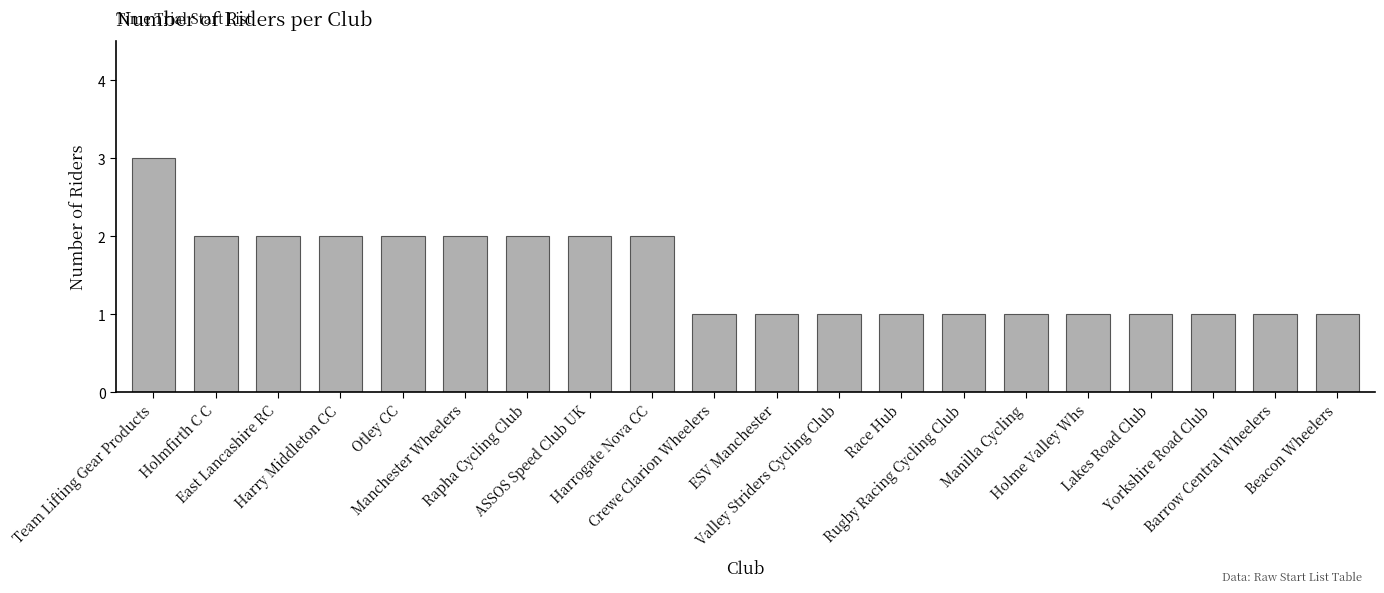

What is the average value?

2